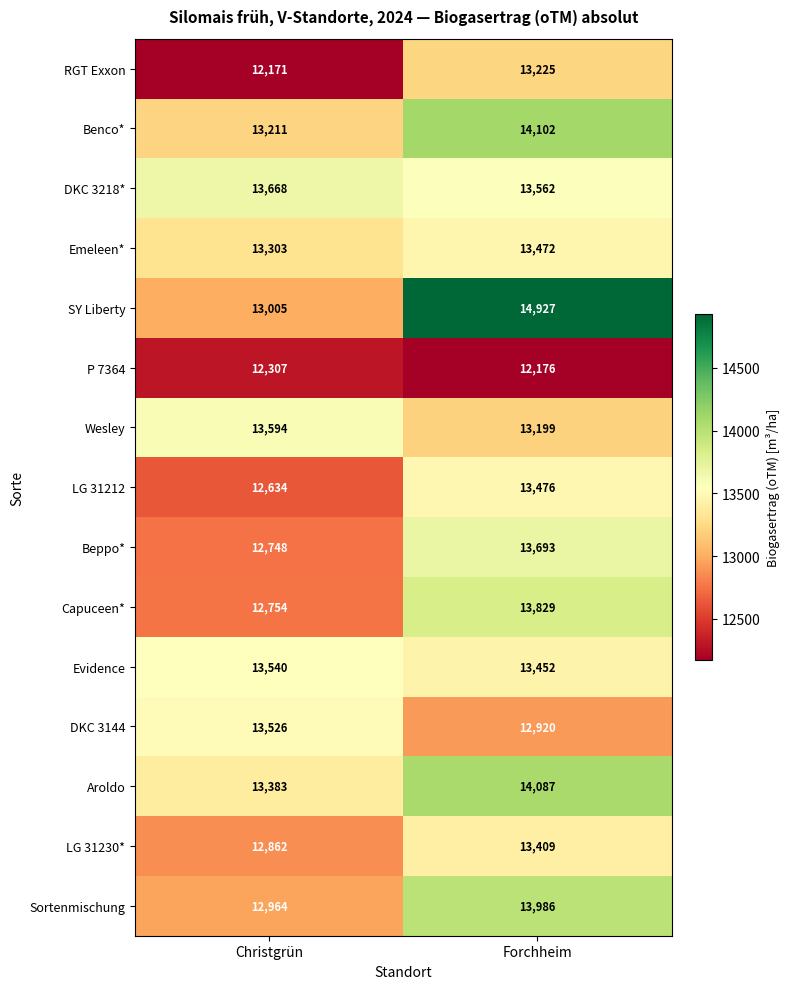

Reading right to left, what are all the values shown in this chart?

RGT Exxon: 13225	12171
Benco*: 14102	13211
DKC 3218*: 13562	13668
Emeleen*: 13472	13303
SY Liberty: 14927	13005
P 7364: 12176	12307
Wesley: 13199	13594
LG 31212: 13476	12634
Beppo*: 13693	12748
Capuceen*: 13829	12754
Evidence: 13452	13540
DKC 3144: 12920	13526
Aroldo: 14087	13383
LG 31230*: 13409	12862
Sortenmischung: 13986	12964